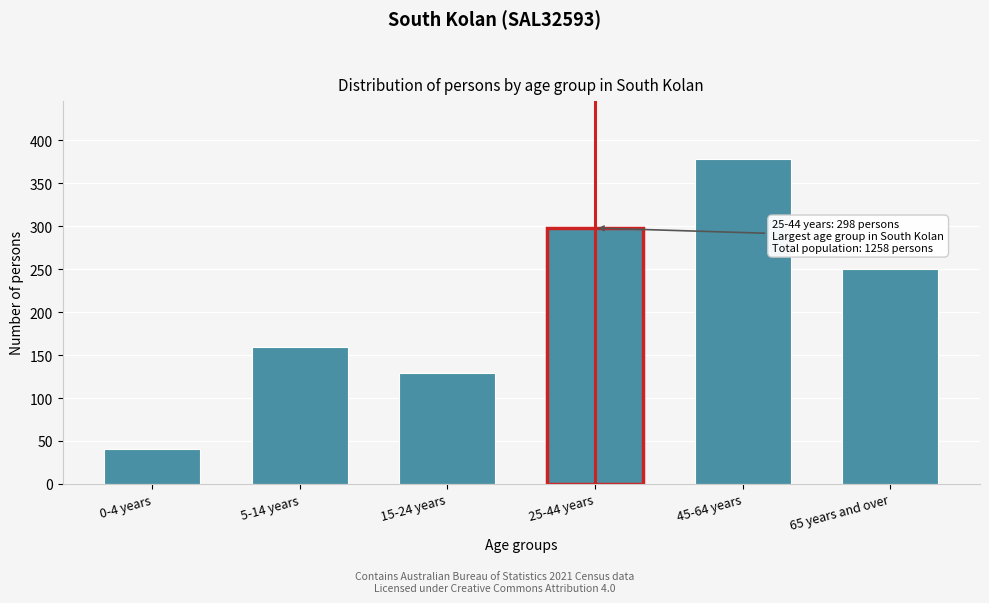

Reading right to left, what are all the values shown in this chart?

250	378	298	129	159	41